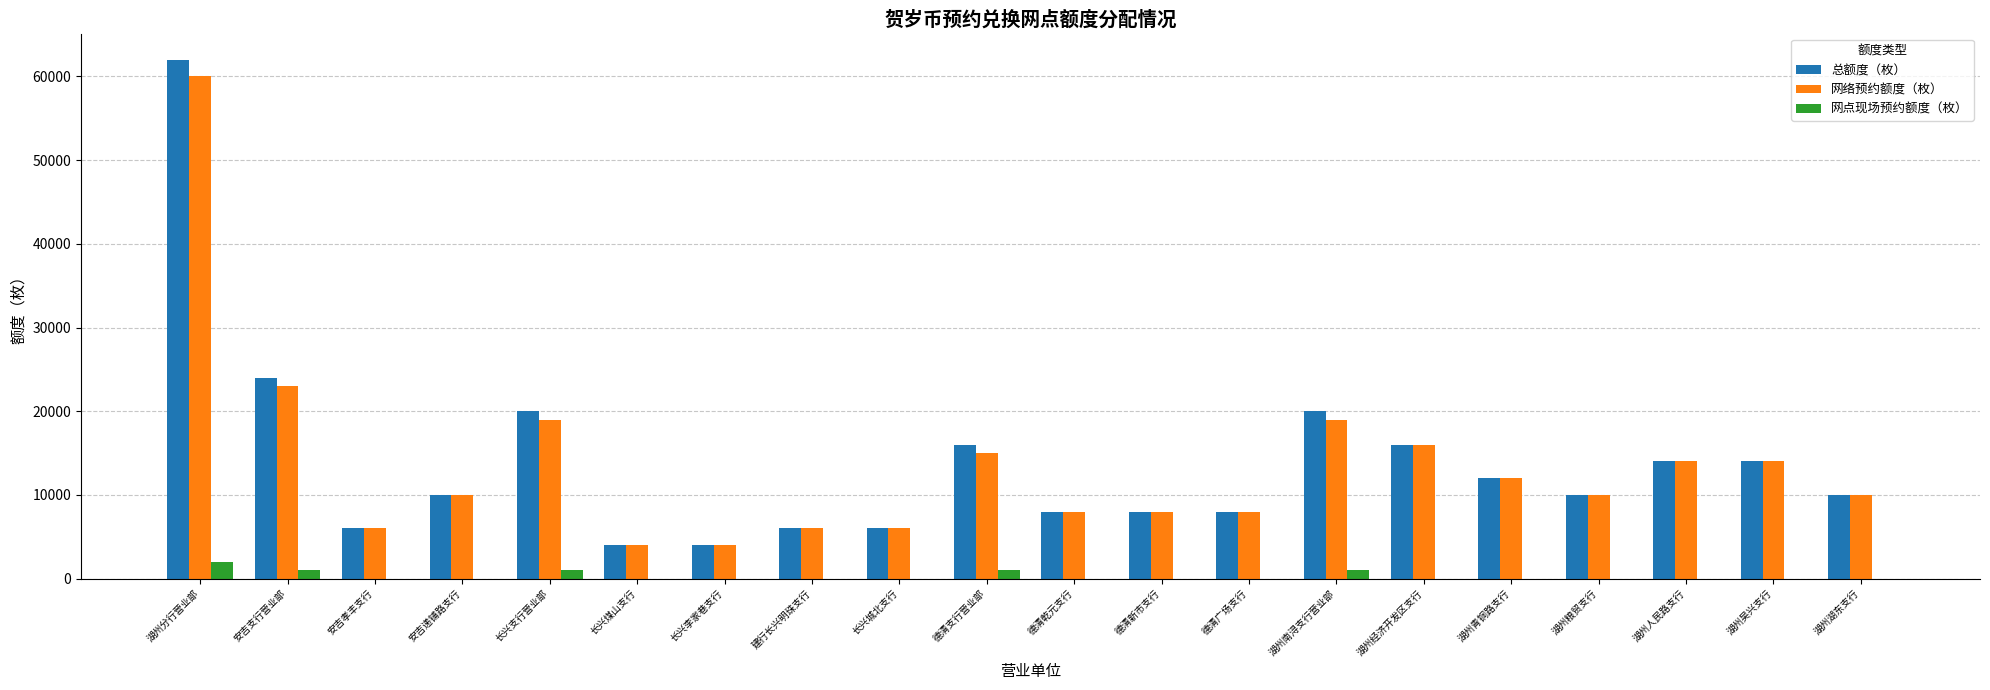

Reading left to right, what are all the values shown in this chart?

总额度（枚）: 62000	24000	6000	10000	20000	4000	4000	6000	6000	16000	8000	8000	8000	20000	16000	12000	10000	14000	14000	10000
网络预约额度（枚）: 60000	23000	6000	10000	19000	4000	4000	6000	6000	15000	8000	8000	8000	19000	16000	12000	10000	14000	14000	10000
网点现场预约额度（枚）: 2000	1000	0	0	1000	0	0	0	0	1000	0	0	0	1000	0	0	0	0	0	0